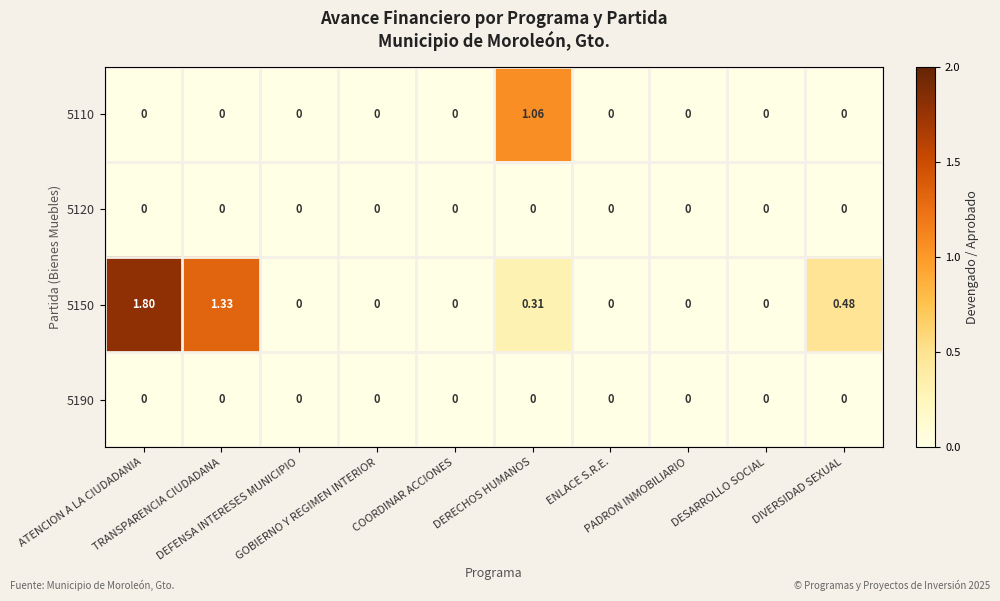

Count the number of categories in the chart.

10